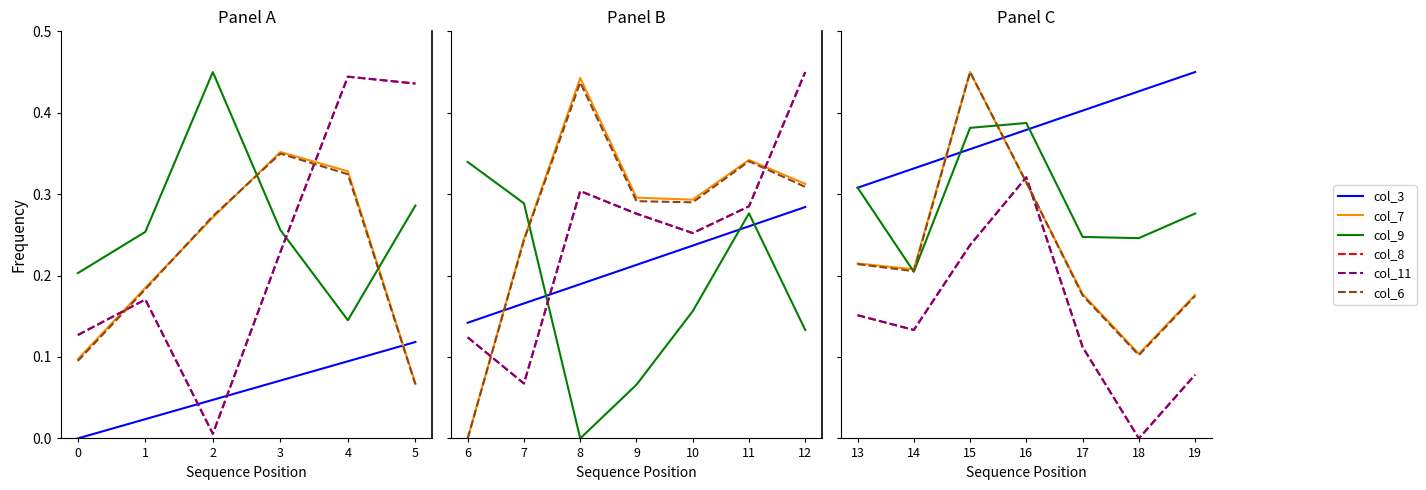

Does the chart have visible grid lines?

No